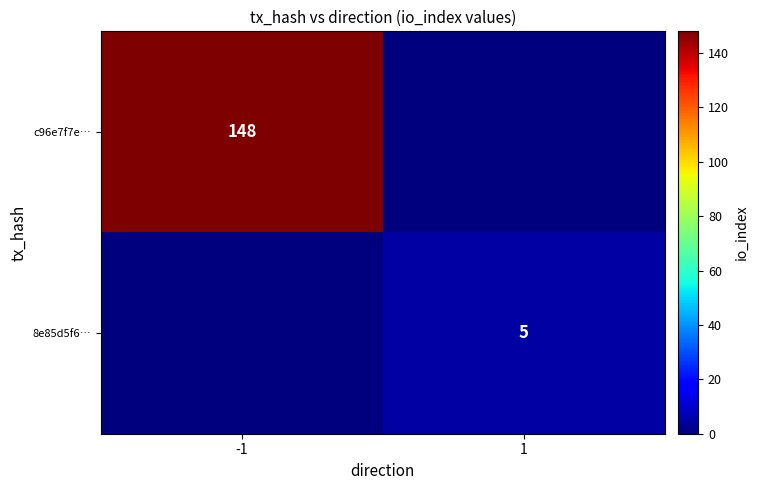

At how many categories does at least one series exceed 97?

1